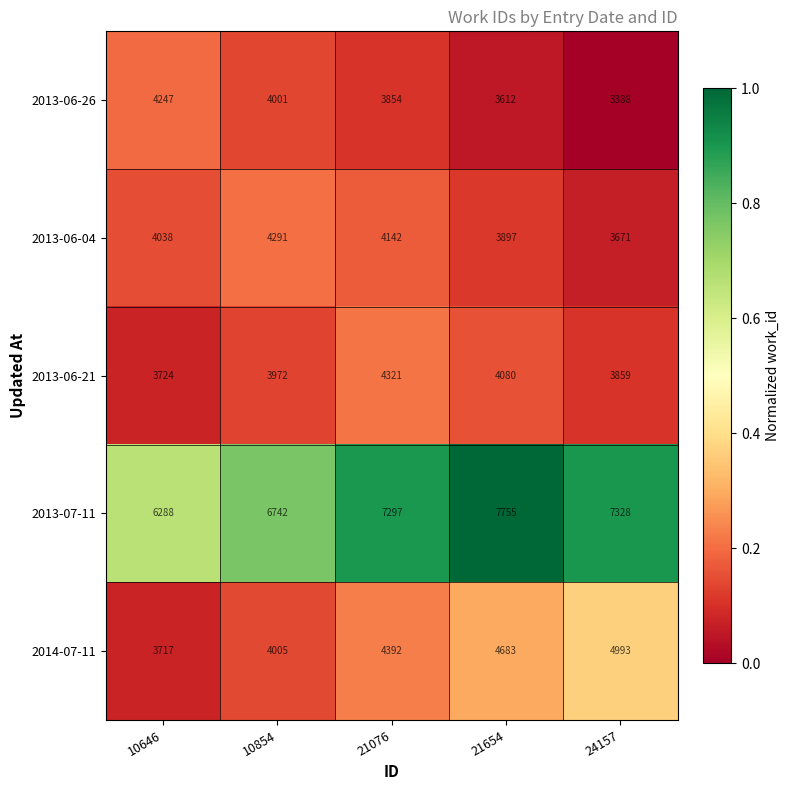

At which category does the chart reach its peak across all series?

21654